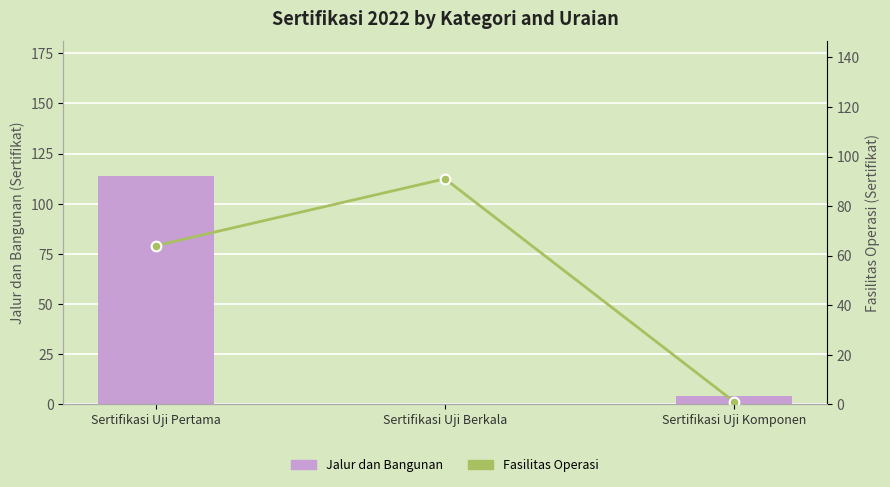

What is the maximum value shown in the chart?

114